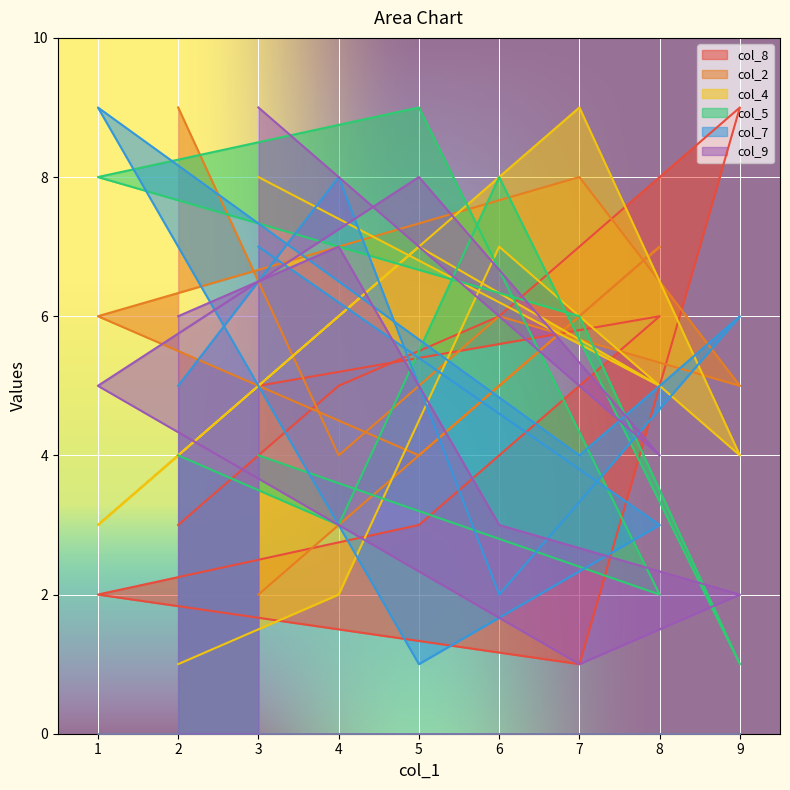

Between which two adjacent categories do col_7 and col_4 first intersect?

4 and 6